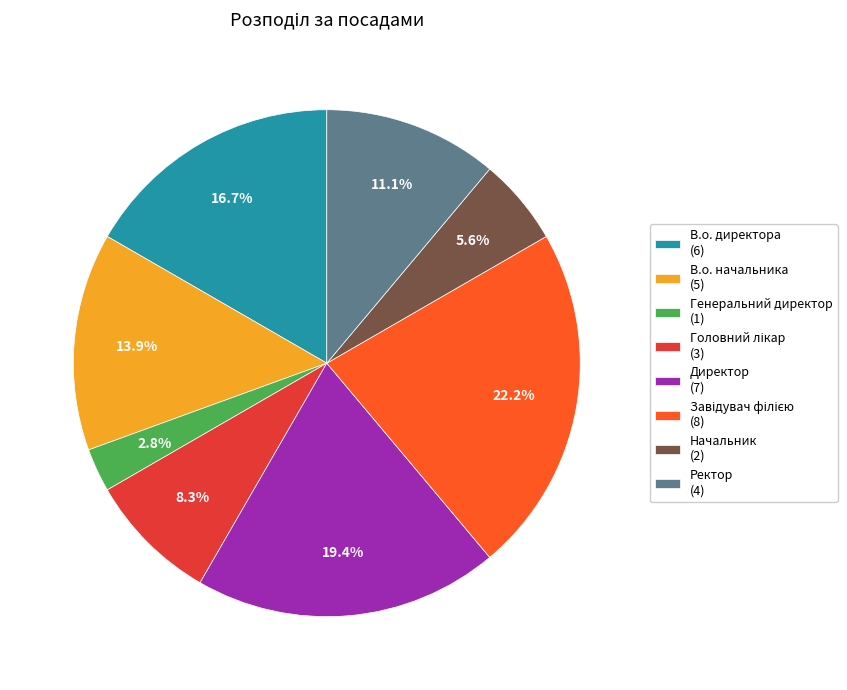

What percentage is NOT represented by В.о. начальника (5)?

86.1%